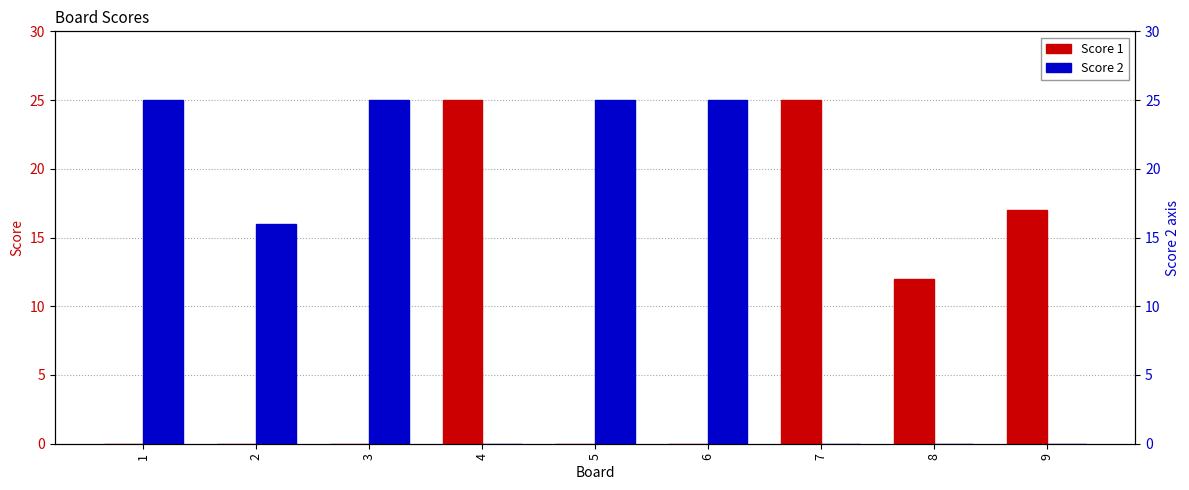

Is it true that Score 1 equals 5 at 9?

False